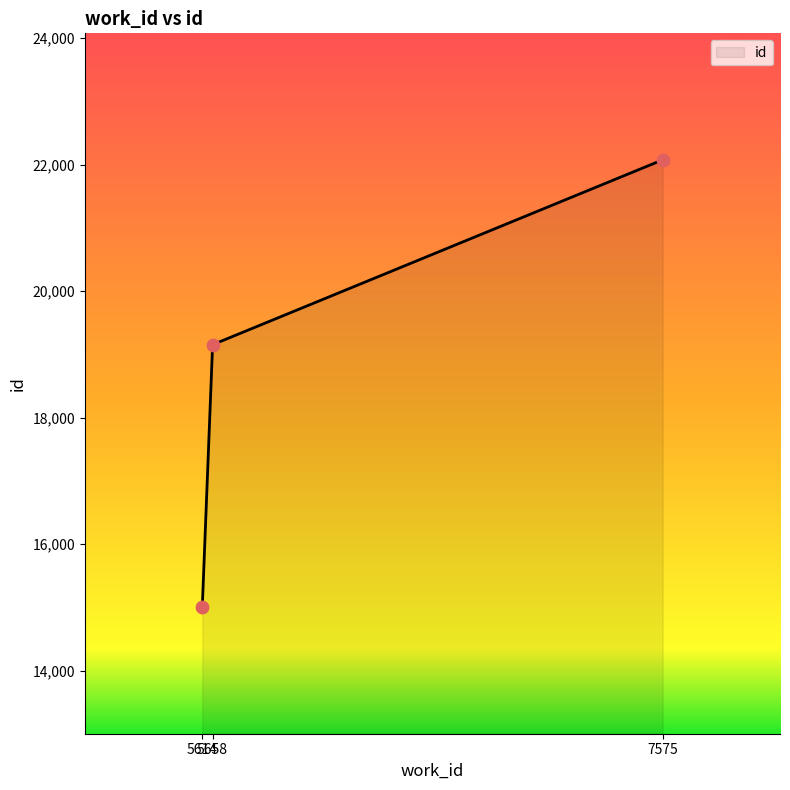

What is the change in value from 5614 to 5658?

+4150